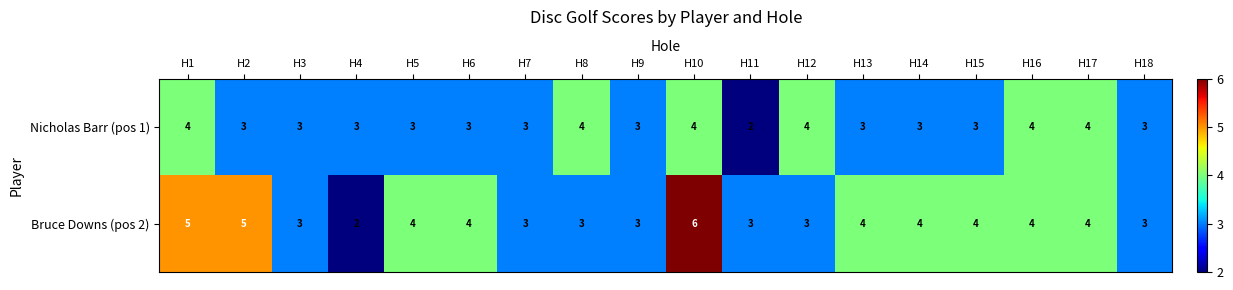

Which series has the largest total across all categories?

Bruce Downs (pos 2)